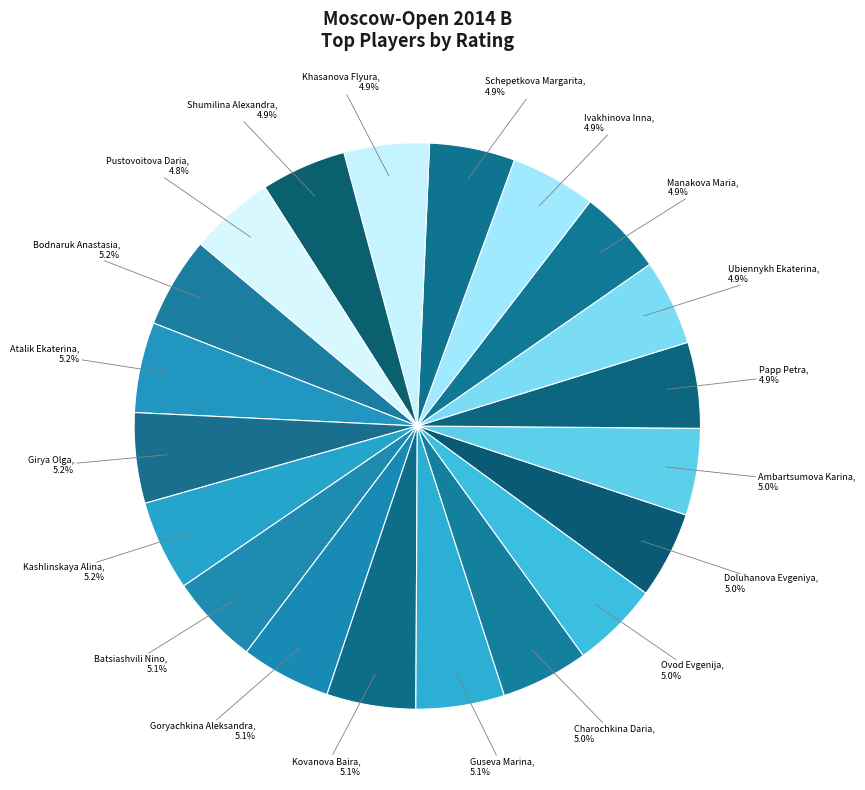

Count the number of slices in the pie.

20